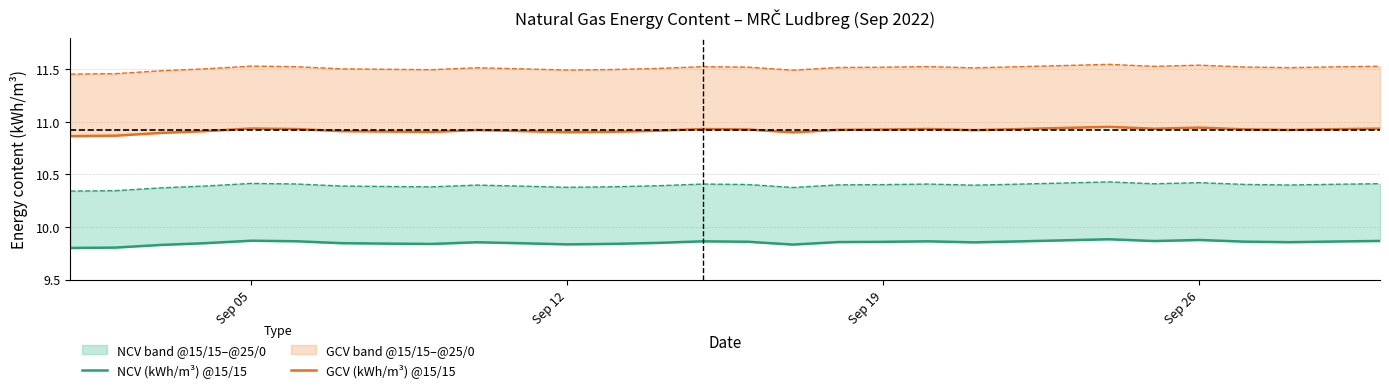

At how many categories does at least one series exceed 10?

30